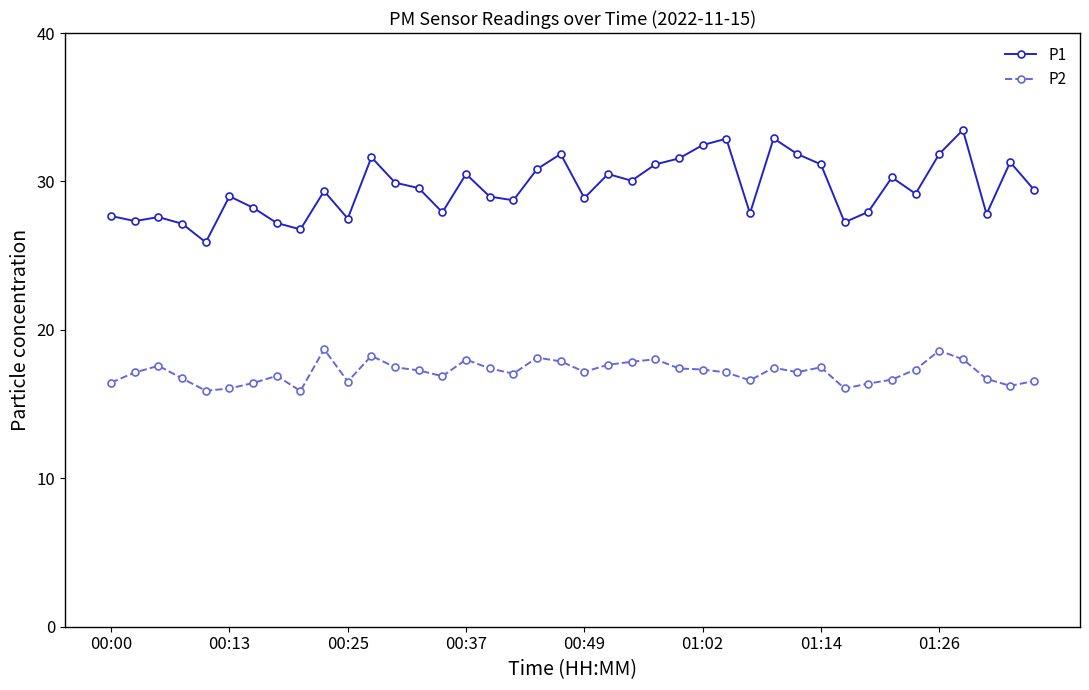

What is the value of the P2 point at the 2nd from the left?

17.1